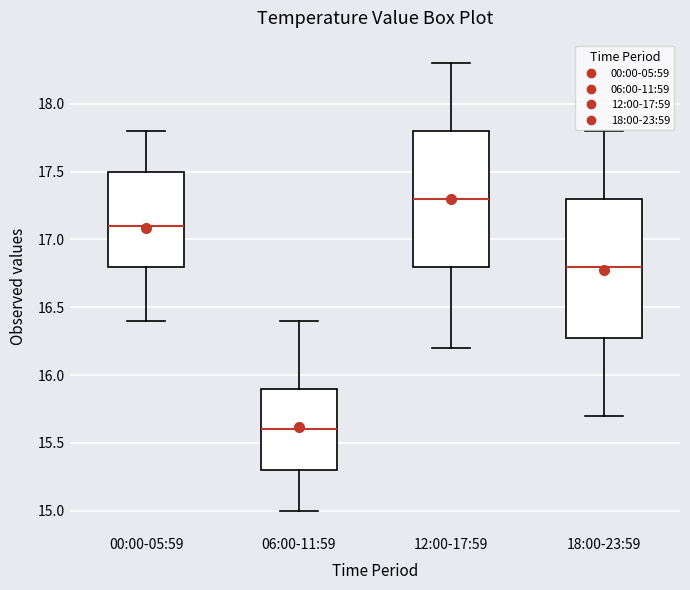

Which box's median line is the lowest?

06:00-11:59